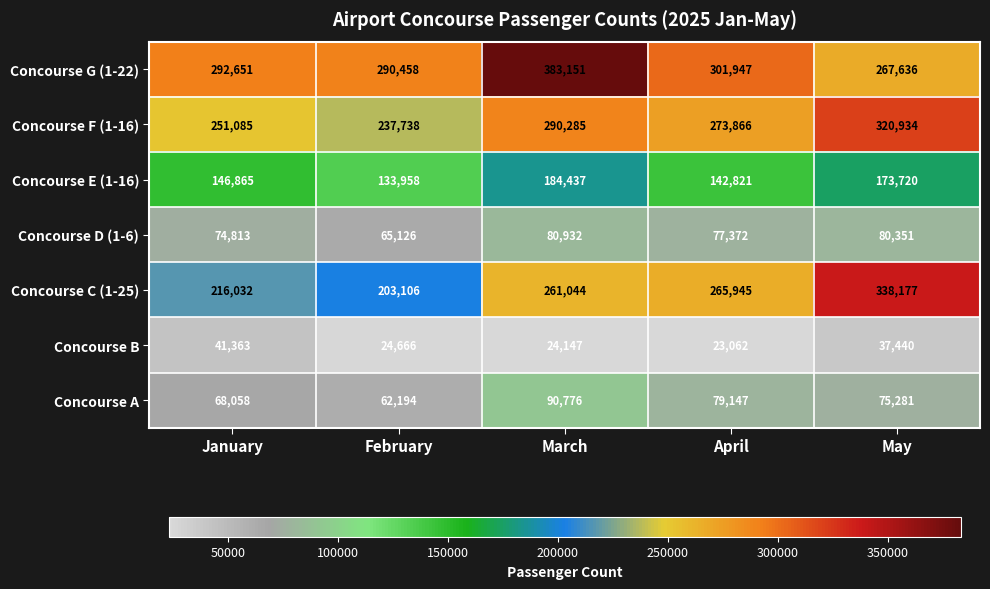

Count the Concourse F (1-16) values in the range 251085 to 290285.

3